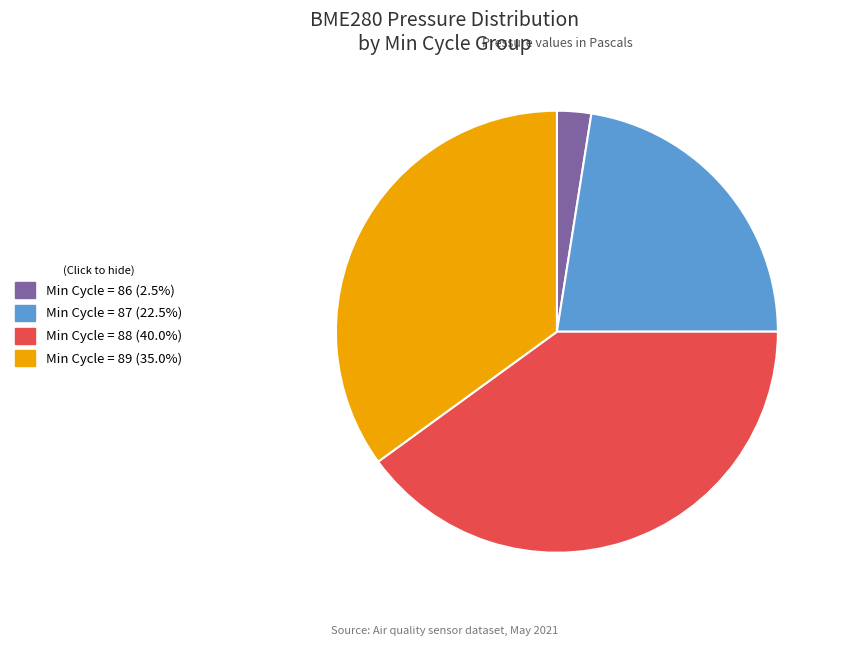

Is Min Cycle = 87 (22.5%) the majority of the pie?

No